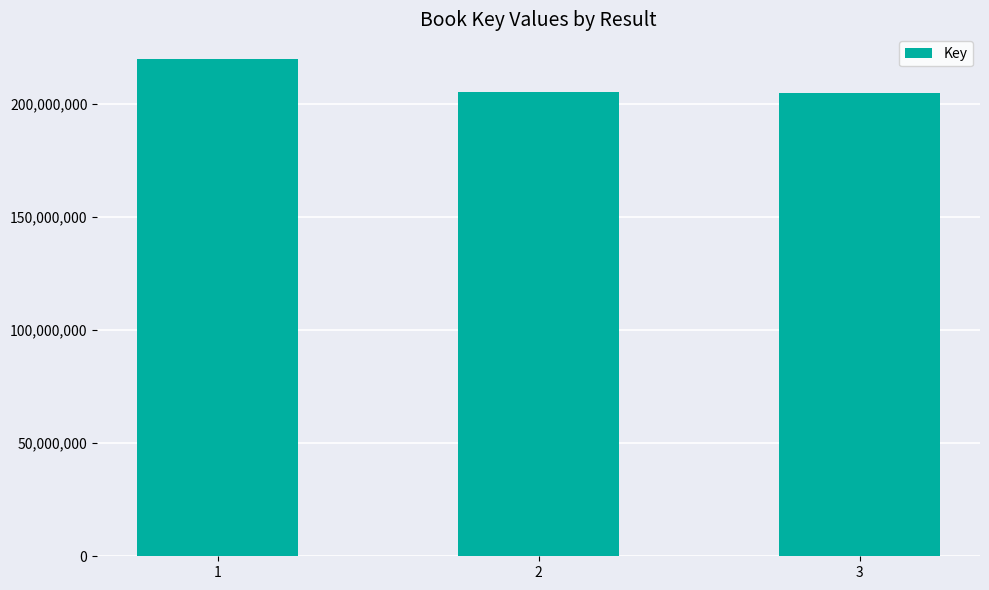

The value at 1 is 219930622. True or false?

True